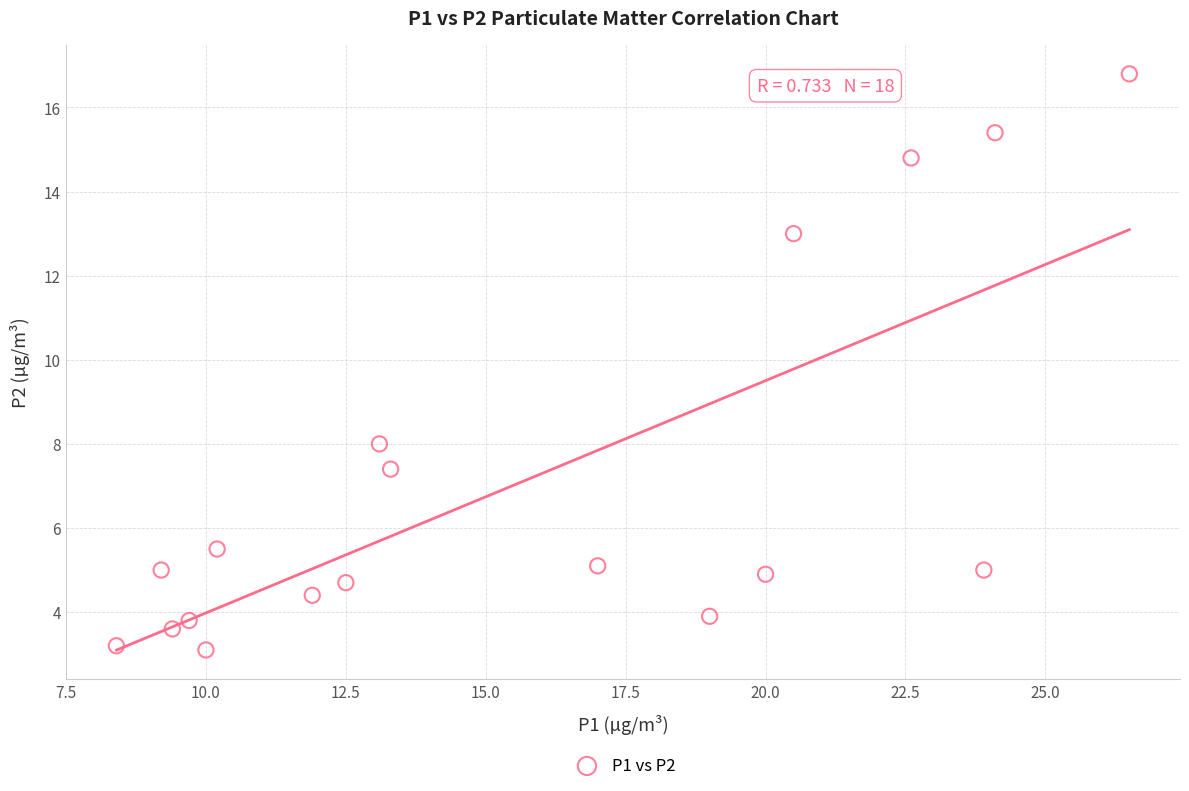

What Y value in the scatter plot is closest to 9?

8.0